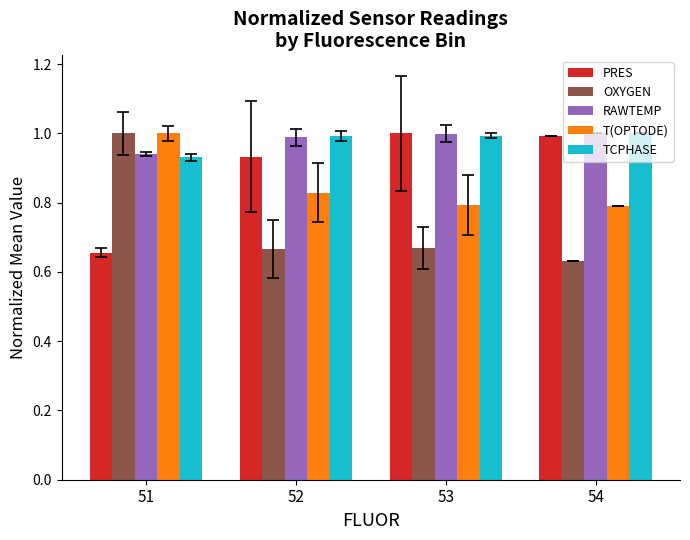

At how many categories does at least one series exceed 0?

4